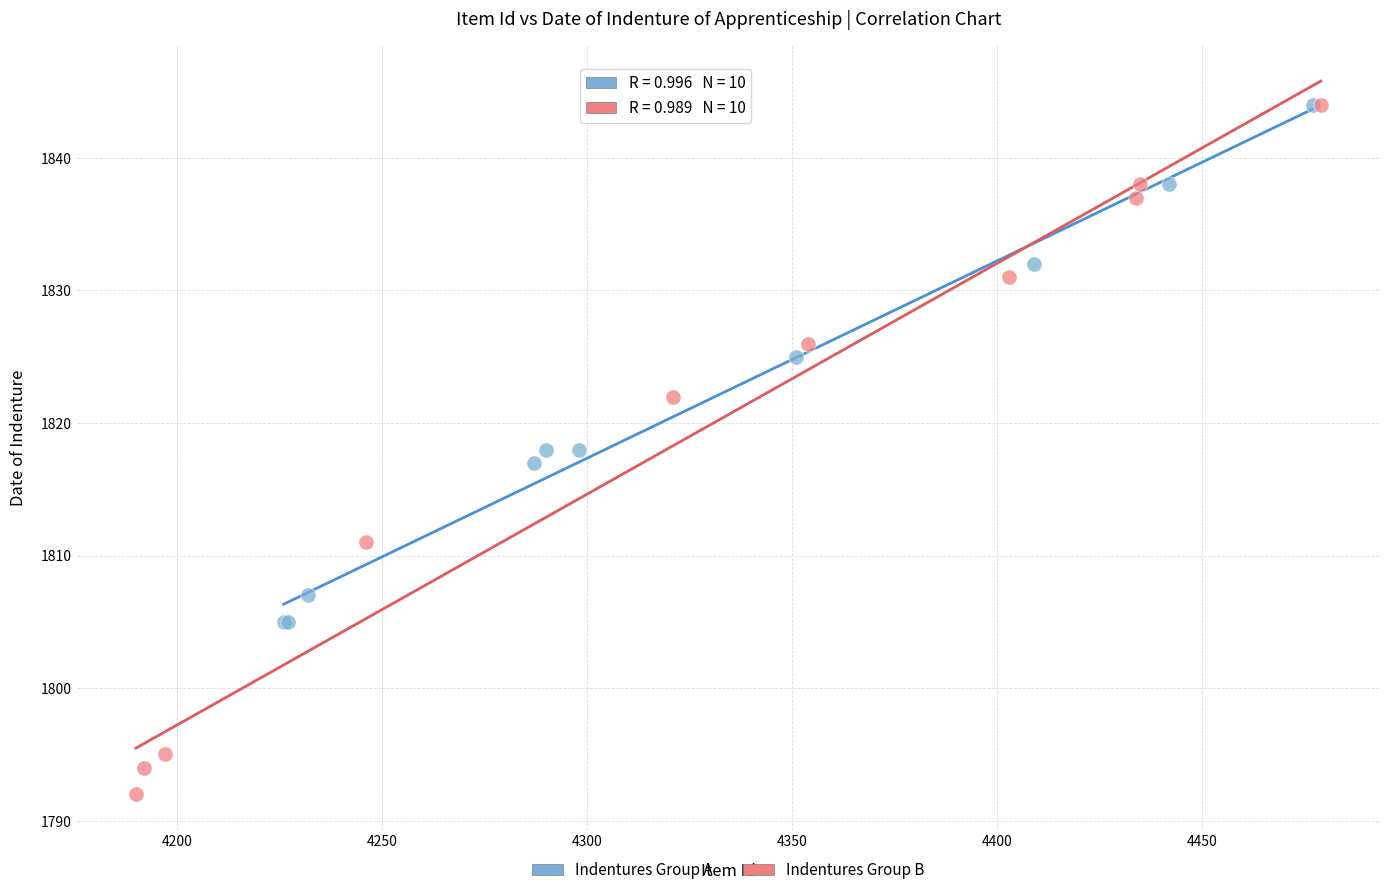

What are all the series names shown in the legend?

Indentures Group A, Indentures Group B